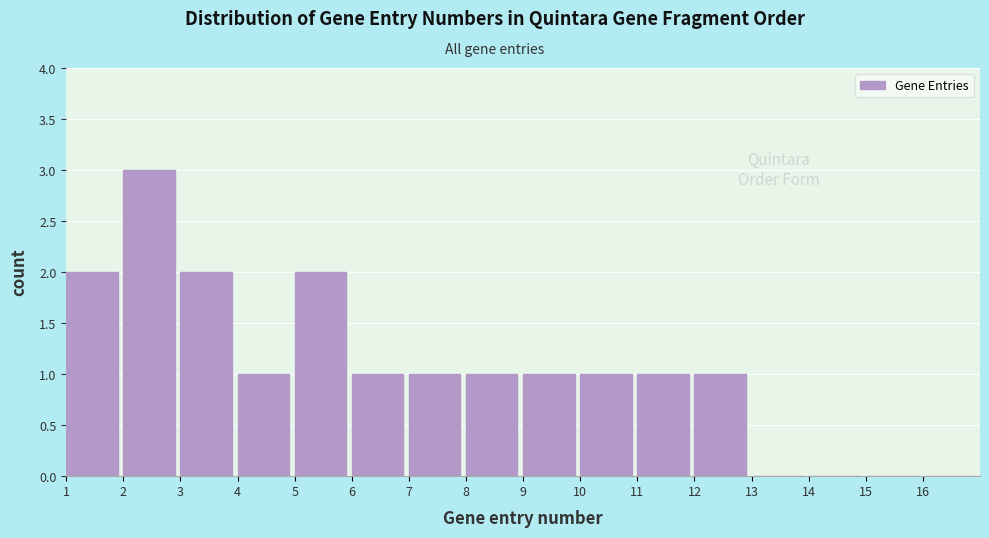

Reading left to right, transcribe all the data shown in this chart.

1=2	2=3	3=2	4=1	5=2	6=1	7=1	8=1	9=1	10=1	11=1	12=1	13=0	14=0	15=0	16=0